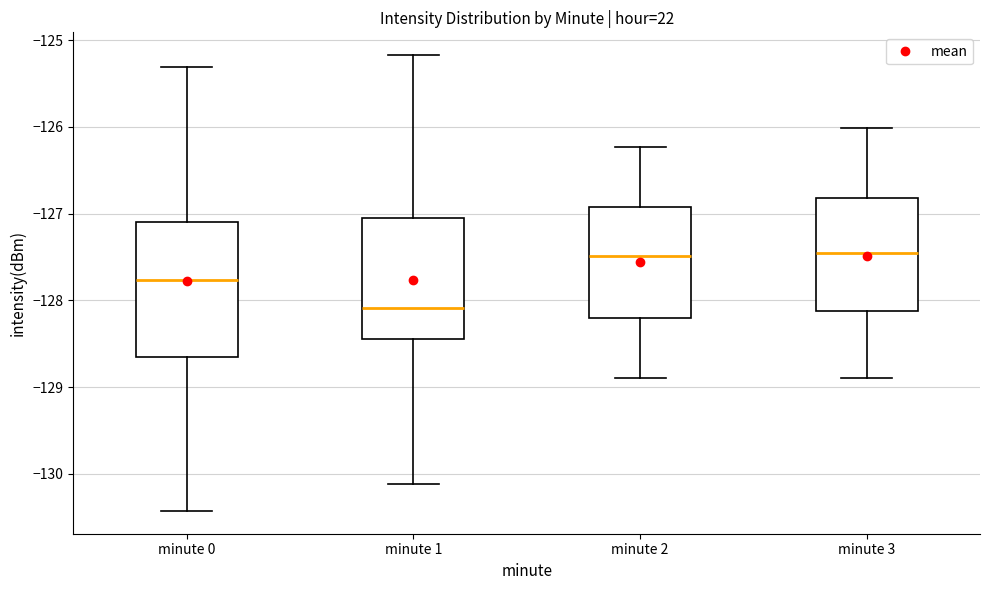

Which box's median line is the lowest?

minute 1